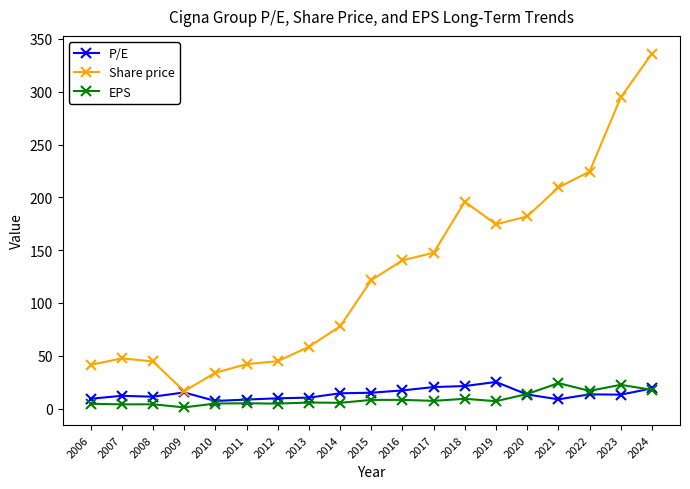

What is the value of the EPS point at the 1st from the left?

4.5